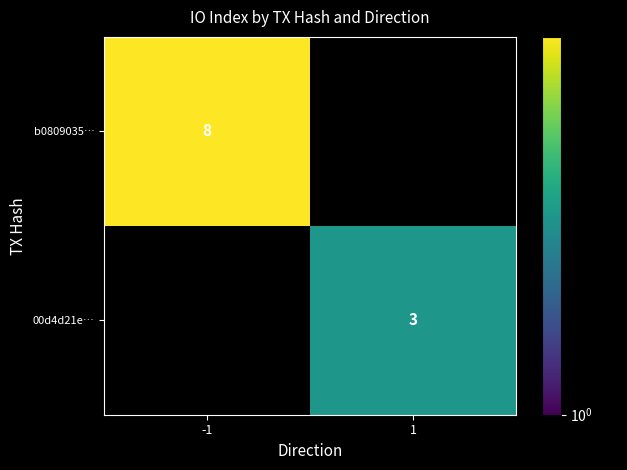

The value of 00d4d21e… at 1 is 3. True or false?

True